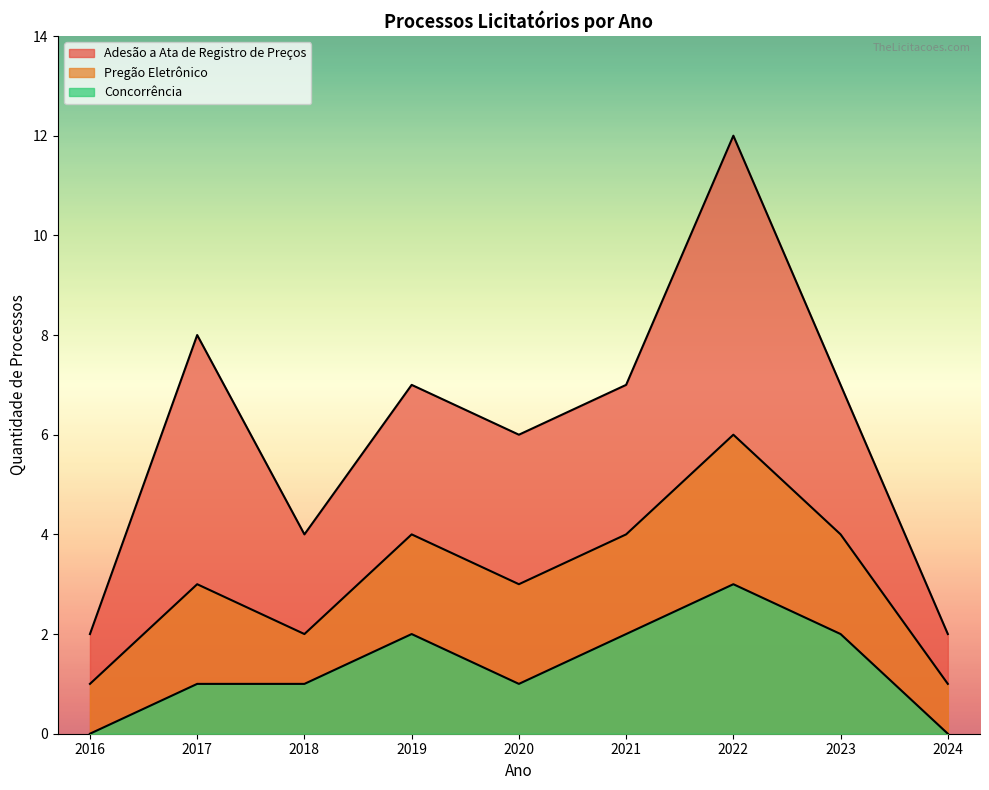

List the series in order of their peak value, lowest first.

Concorrência, Pregão Eletrônico, Adesão a Ata de Registro de Preços